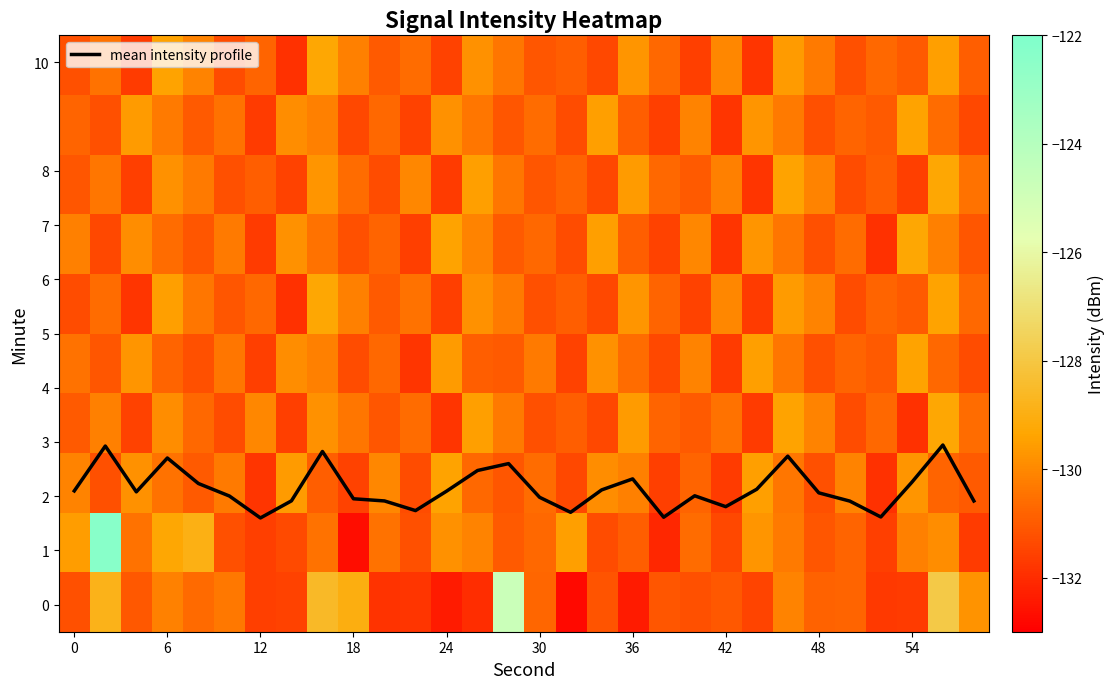

What is the minimum value shown in the chart?

-132.8